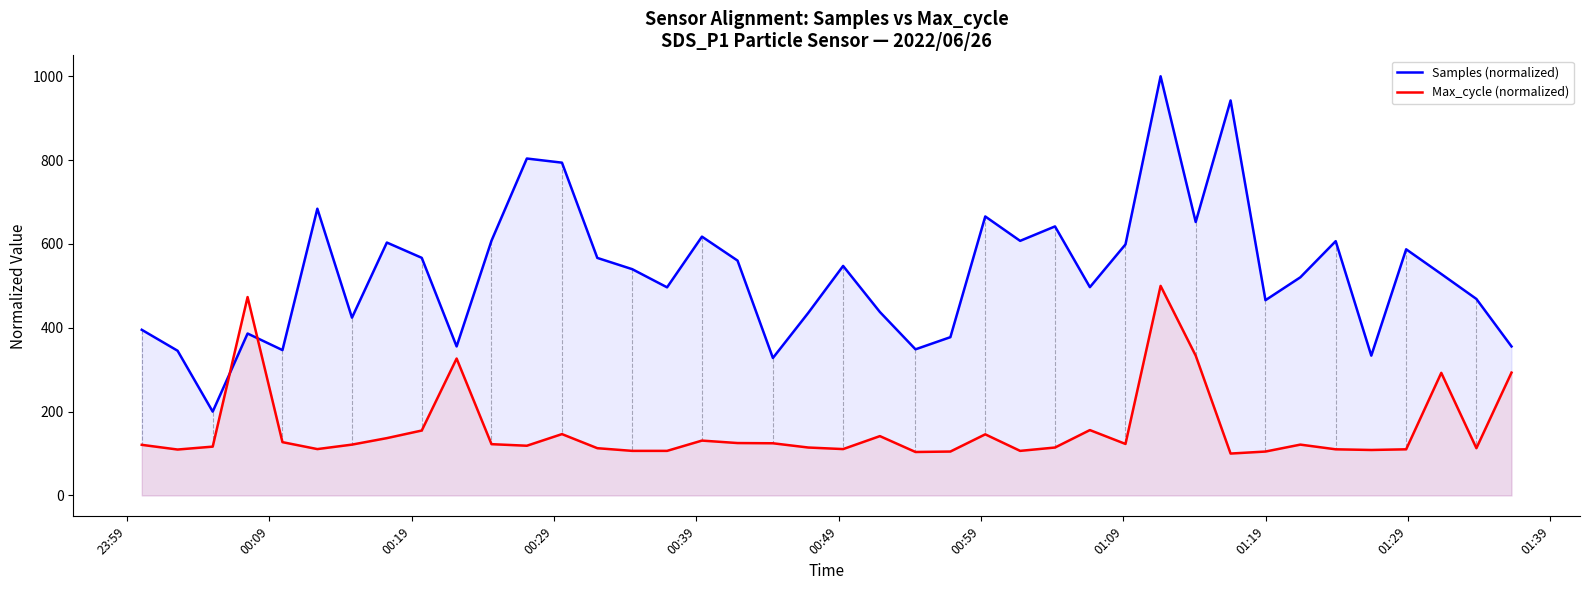

Rank the series by their maximum value, from highest to lowest.

Samples (normalized), Max_cycle (normalized)